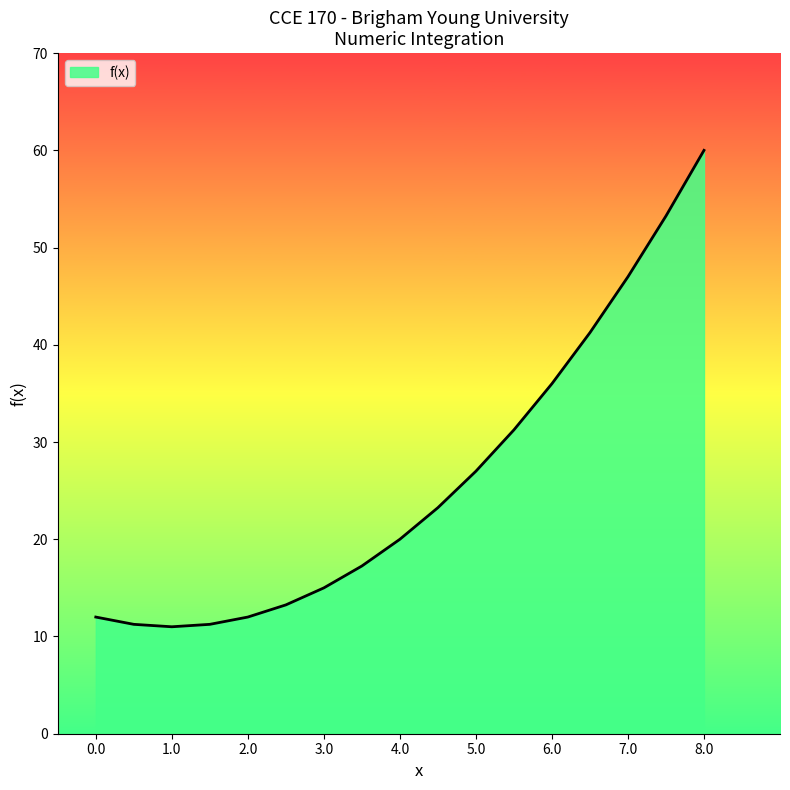

What is the difference between the maximum and minimum values?

49.0